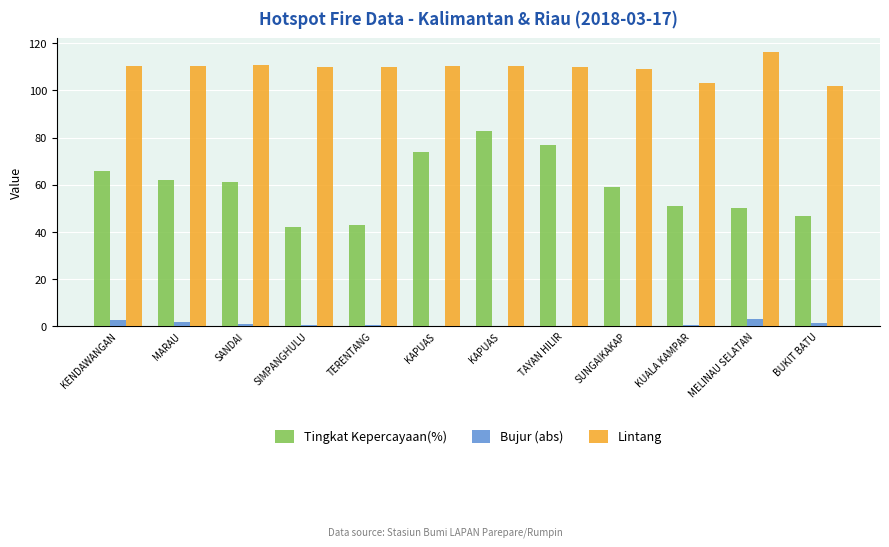

What is the highest value of the Lintang series?

116.5